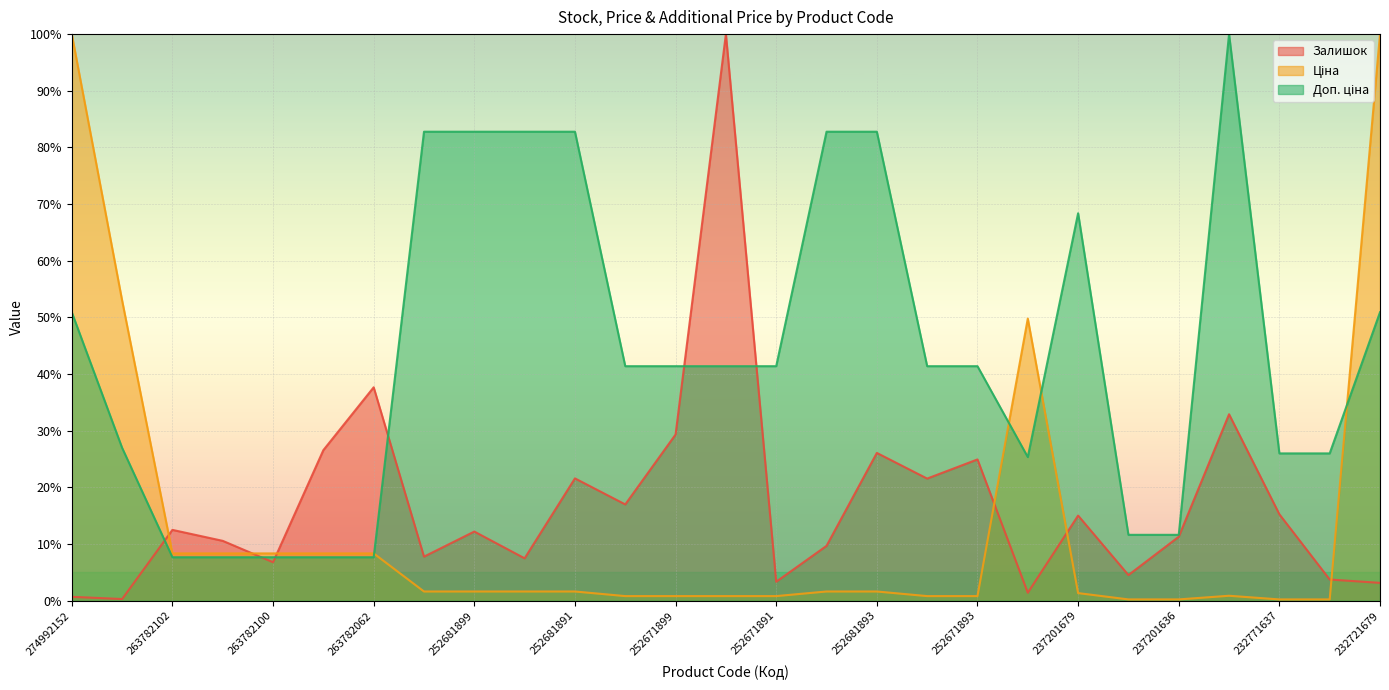

What is the maximum value for Залишок?

100.0